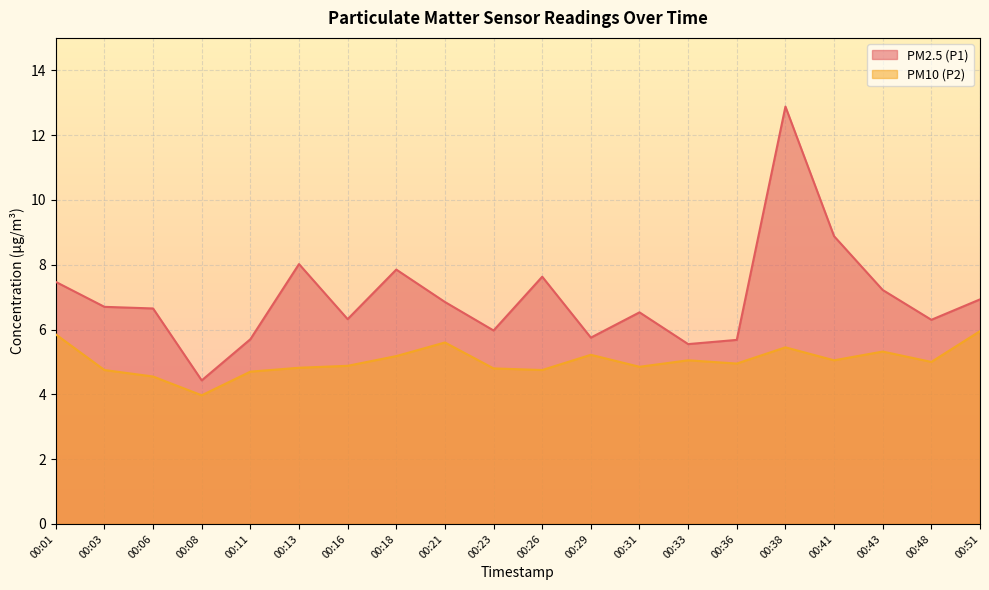

What is the lowest value of the PM2.5 (P1) series?

4.4